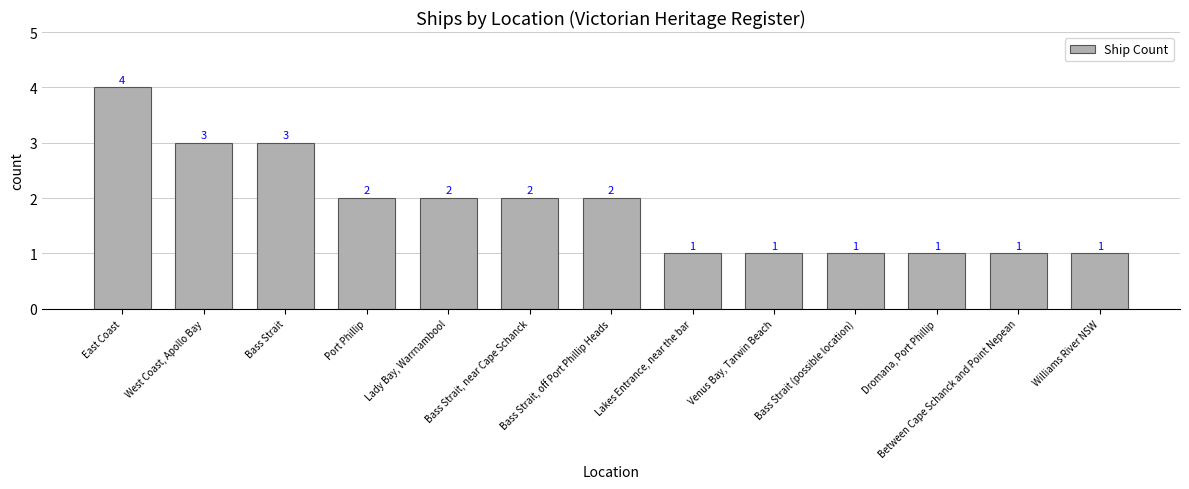

Are the bars horizontal?

No